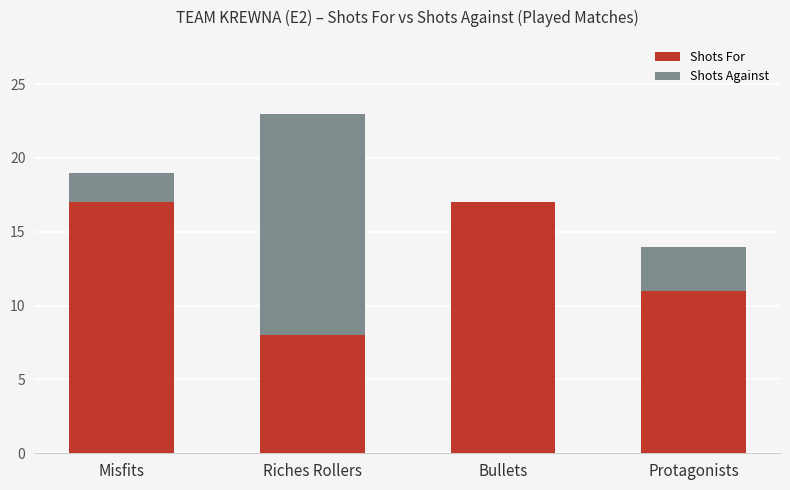

At how many categories does at least one series exceed 18?

2